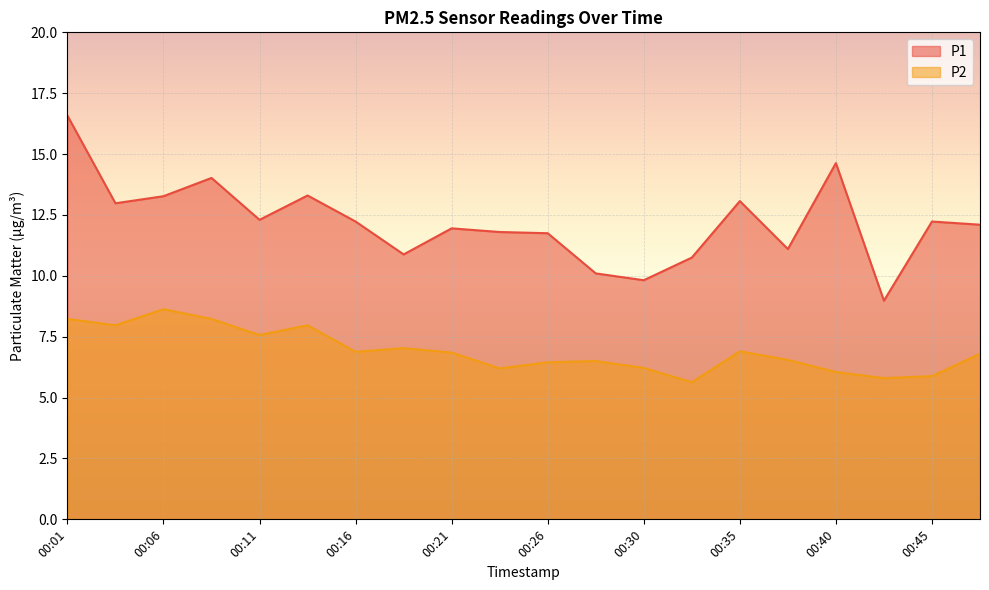

List the labels in order of P1 value, smallest first.

00:43, 00:30, 00:28, 00:33, 00:18, 00:38, 00:26, 00:23, 00:21, 00:47, 00:16, 00:45, 00:11, 00:04, 00:35, 00:06, 00:13, 00:09, 00:40, 00:01